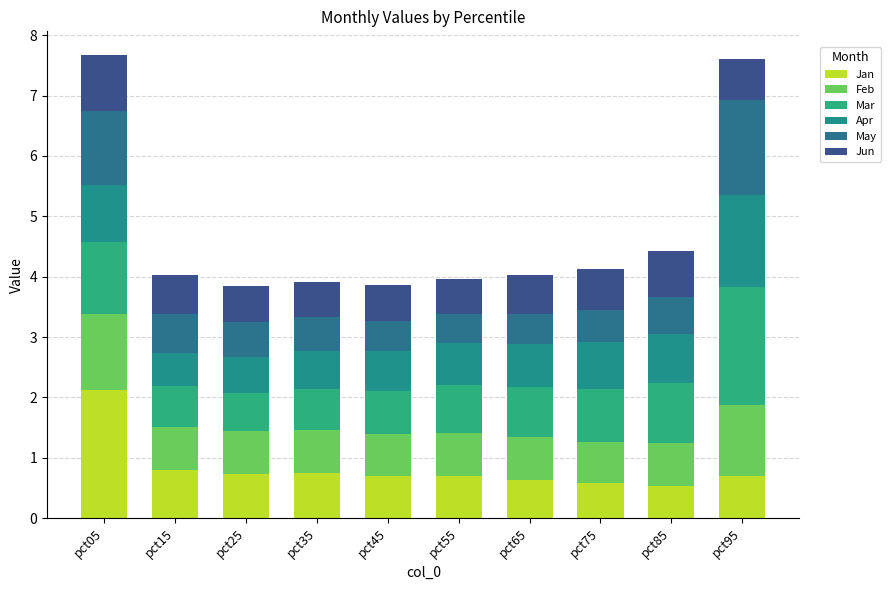

At pct75, list the series in order from largest to smallest.

Mar, Apr, Feb, Jun, Jan, May